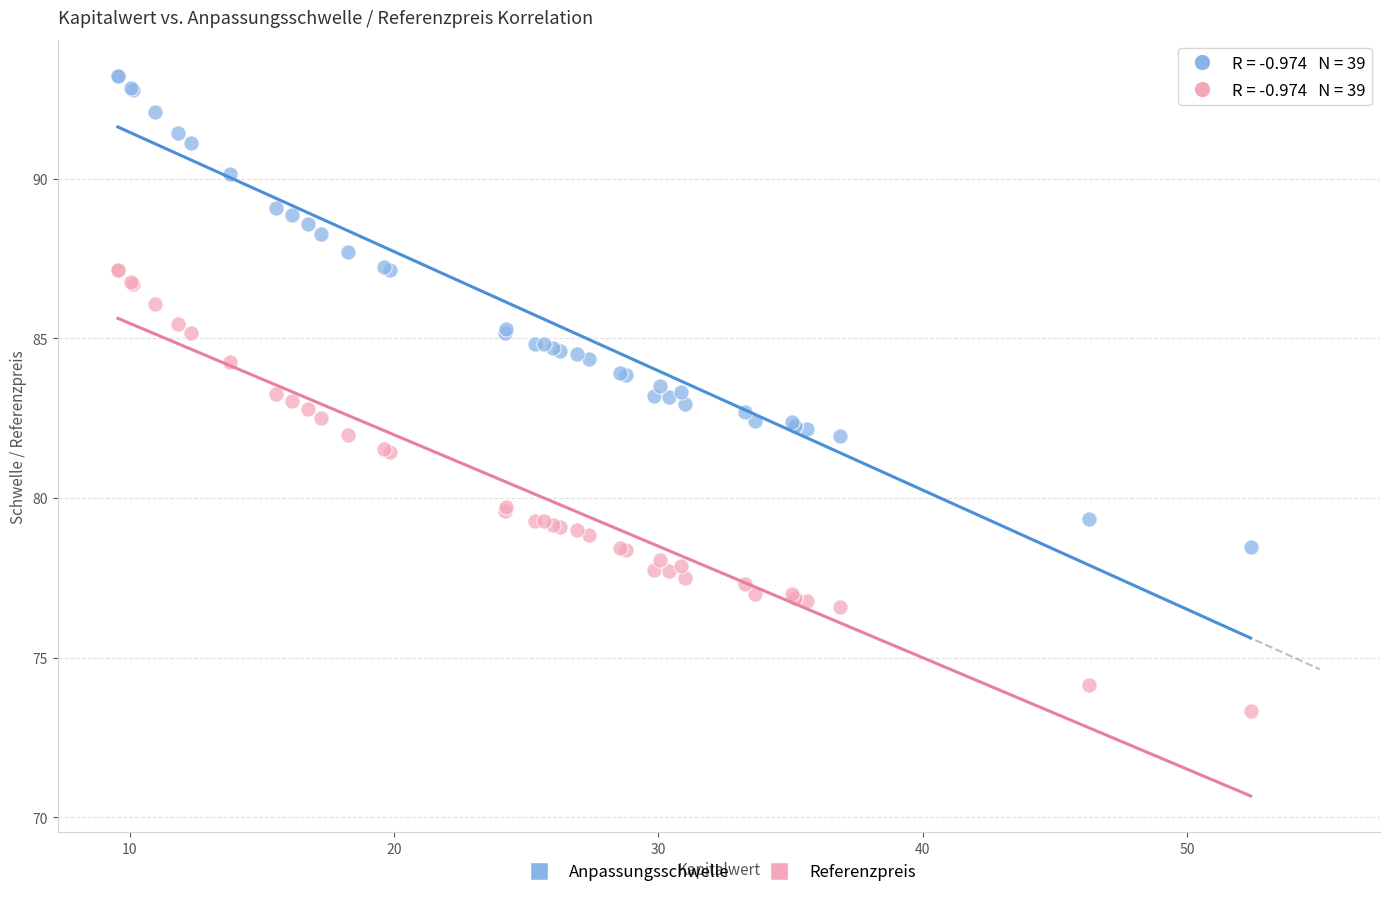

Which series has the widest spread of Y values?

Anpassungsschwelle